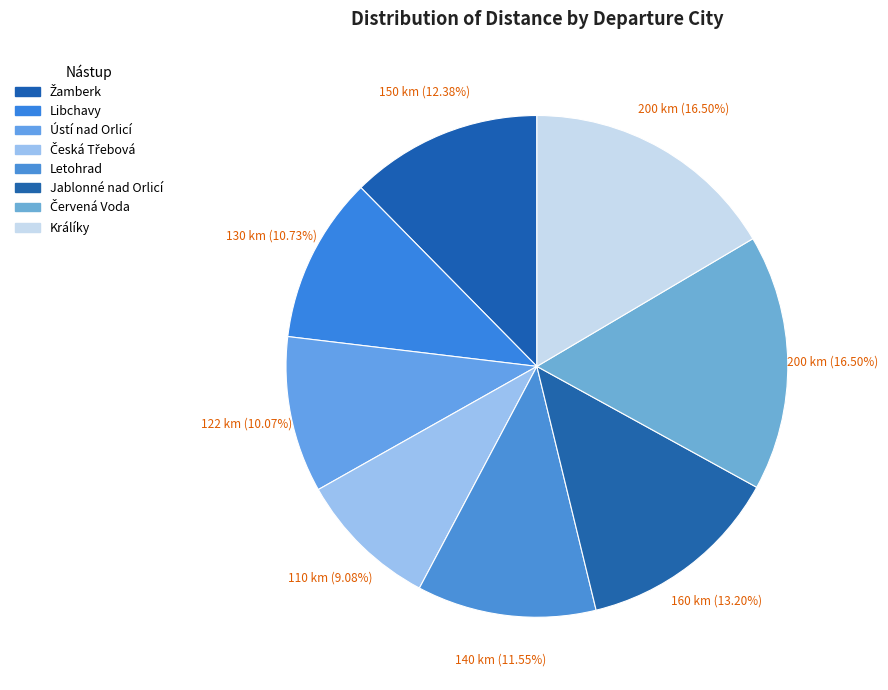

Count the number of slices in the pie.

8